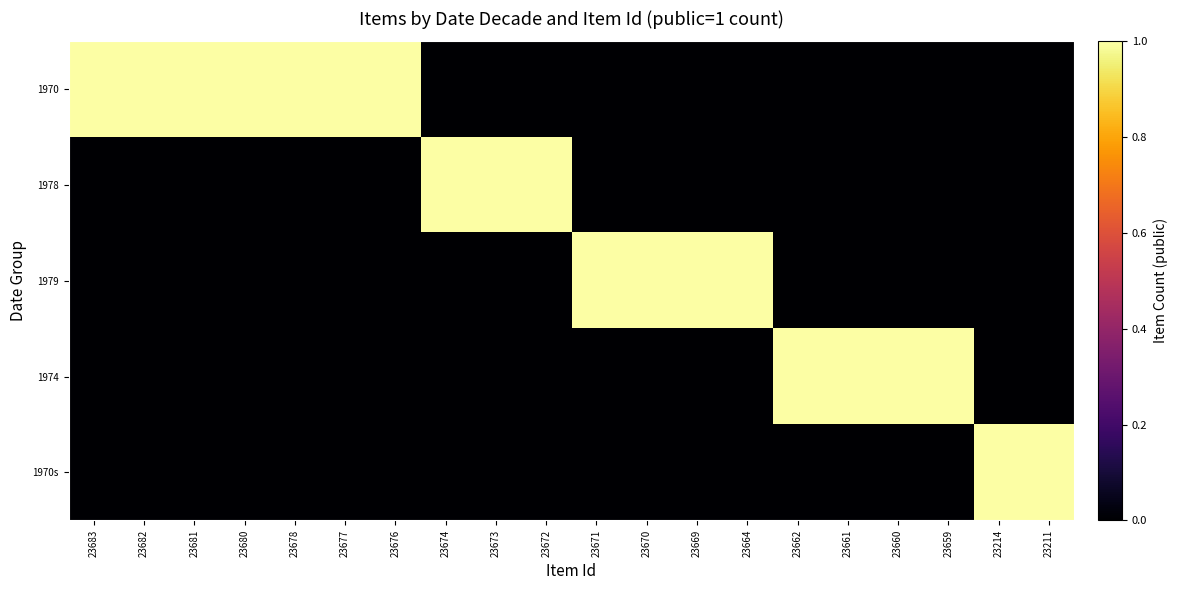

At 23670, list the series in order from largest to smallest.

1979, 1970, 1978, 1974, 1970s